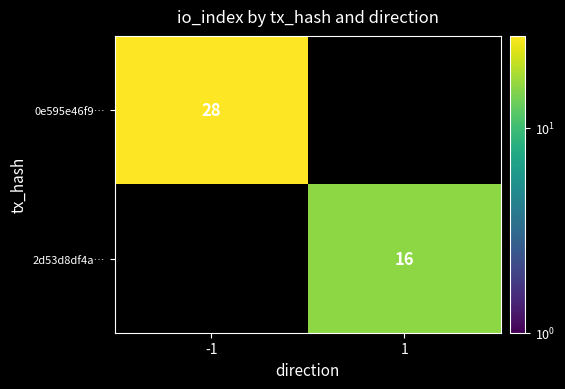

Is the value of 2d53d8df4a… at 1 greater than the value of 0e595e46f9… at -1?

No